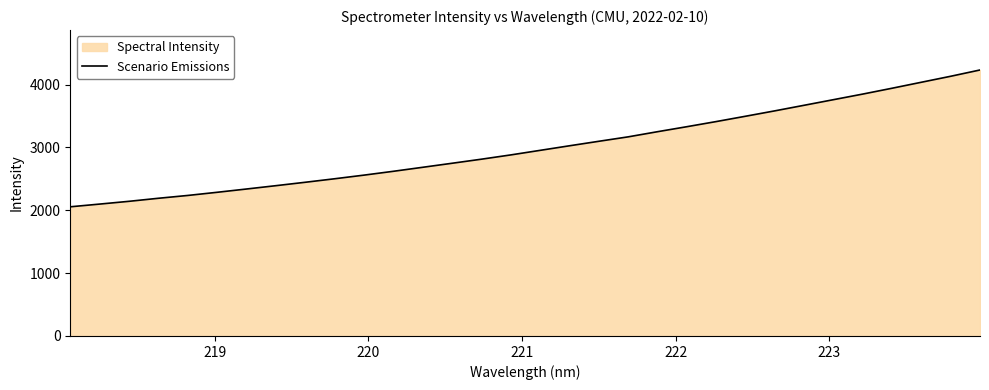

What is the maximum value shown in the chart?

4232.8